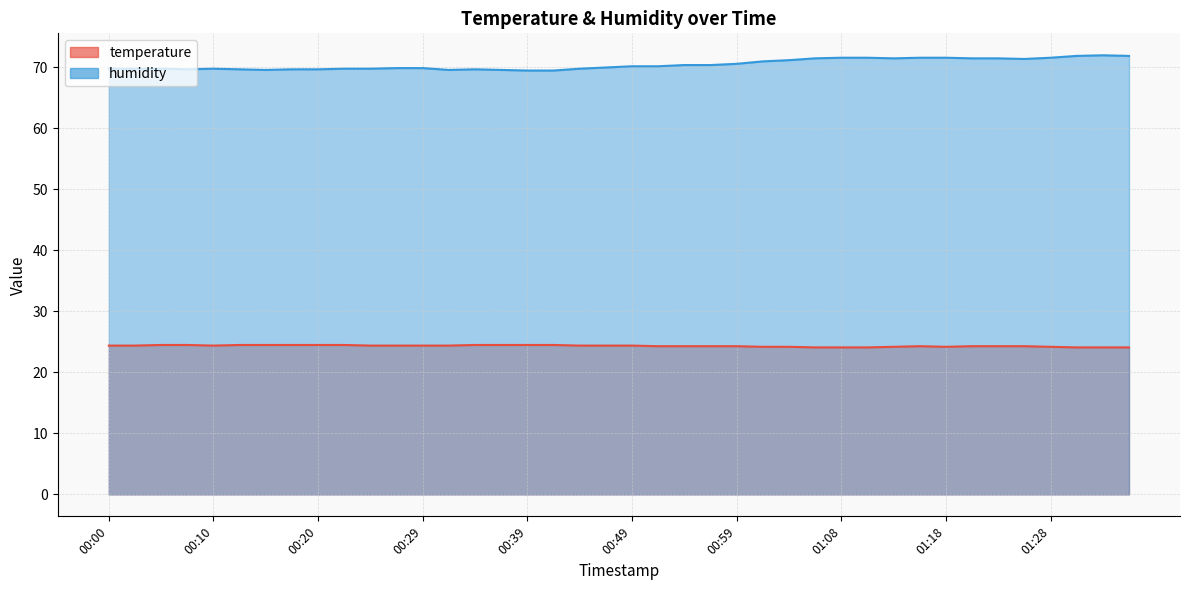

True or false: temperature and humidity cross at least once.

False